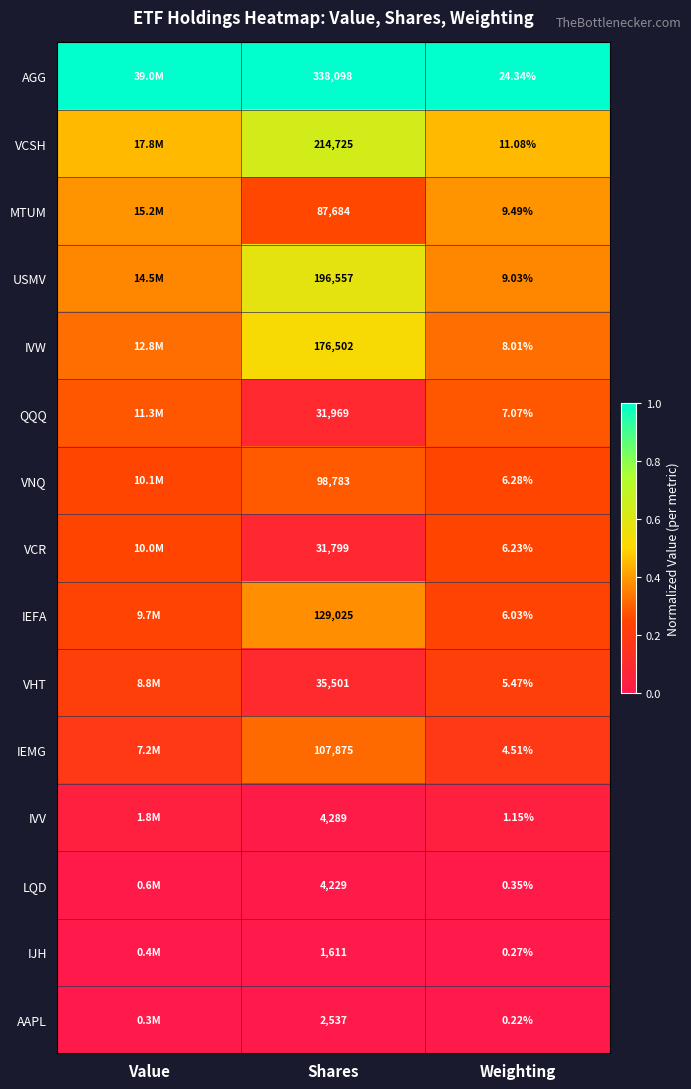

At Shares, list the series in order from largest to smallest.

AGG, VCSH, USMV, IVW, IEFA, IEMG, VNQ, MTUM, VHT, QQQ, VCR, IVV, LQD, AAPL, IJH